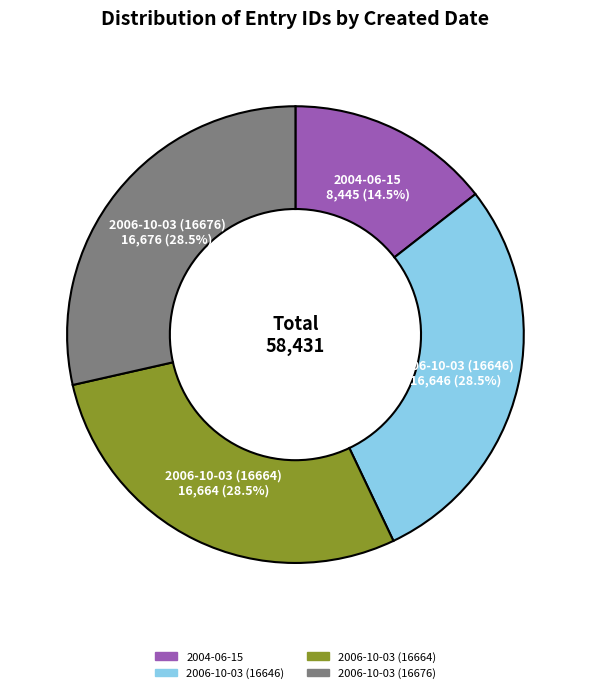

What is the total percentage of 2006-10-03 (16676) and 2004-06-15?

43.0%